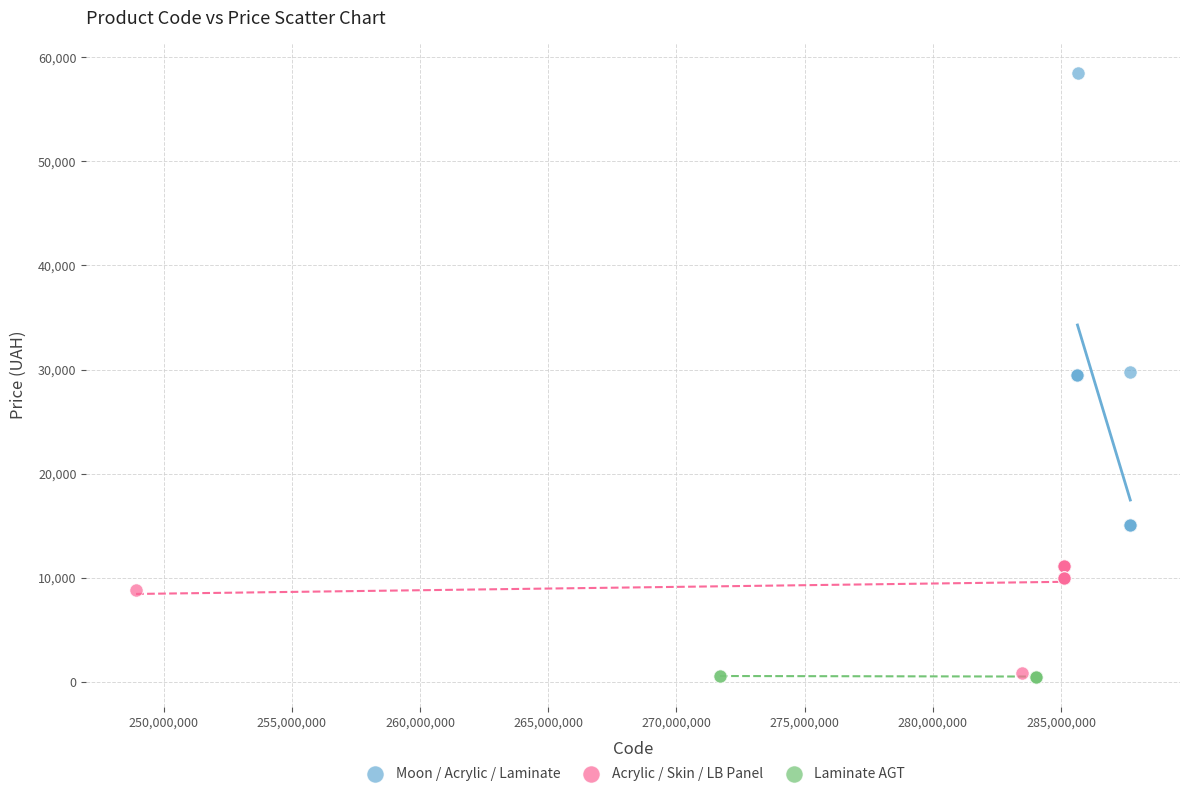

Which series contains the highest Y value?

Moon / Acrylic / Laminate